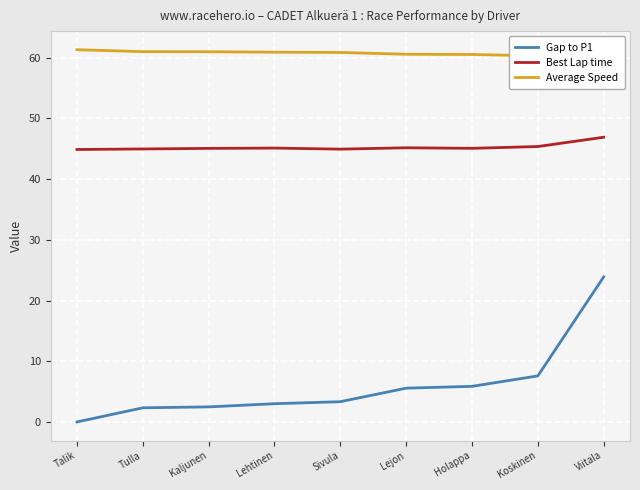

Reading left to right, list all the values displayed in this chart.

Gap to P1: Talik=0.0	Tulla=2.3	Kaljunen=2.5	Lehtinen=3.0	Sivula=3.3	Lejon=5.6	Holappa=5.9	Koskinen=7.6	Viitala=23.9
Best Lap time: Talik=44.9	Tulla=45.0	Kaljunen=45.1	Lehtinen=45.1	Sivula=44.9	Lejon=45.2	Holappa=45.1	Koskinen=45.4	Viitala=46.9
Average Speed: Talik=61.3	Tulla=61.0	Kaljunen=61.0	Lehtinen=60.9	Sivula=60.9	Lejon=60.6	Holappa=60.5	Koskinen=60.3	Viitala=58.2